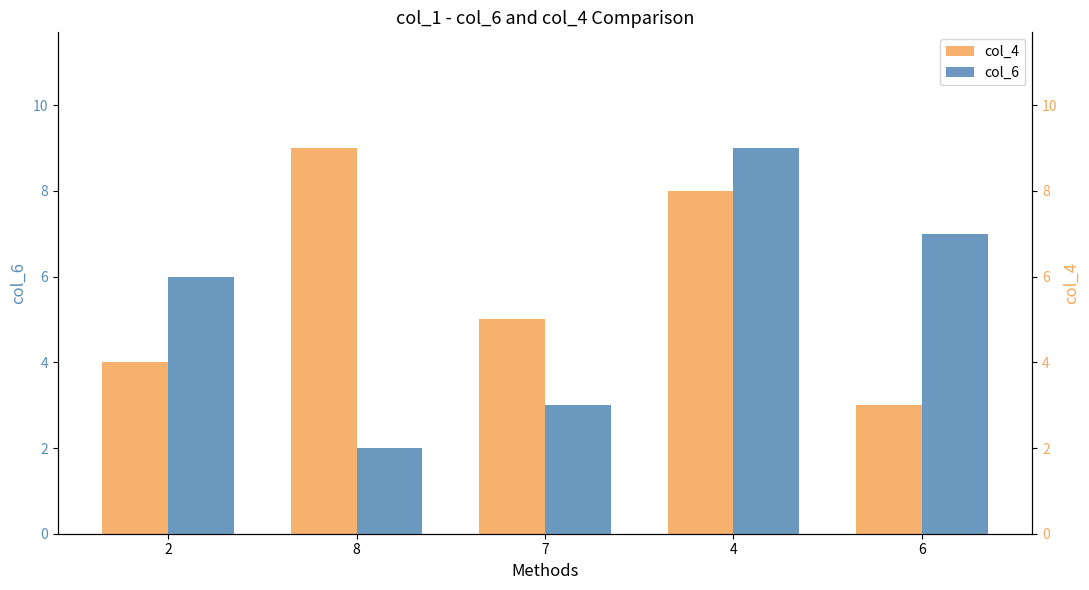

How many distinct data groups are displayed?

2